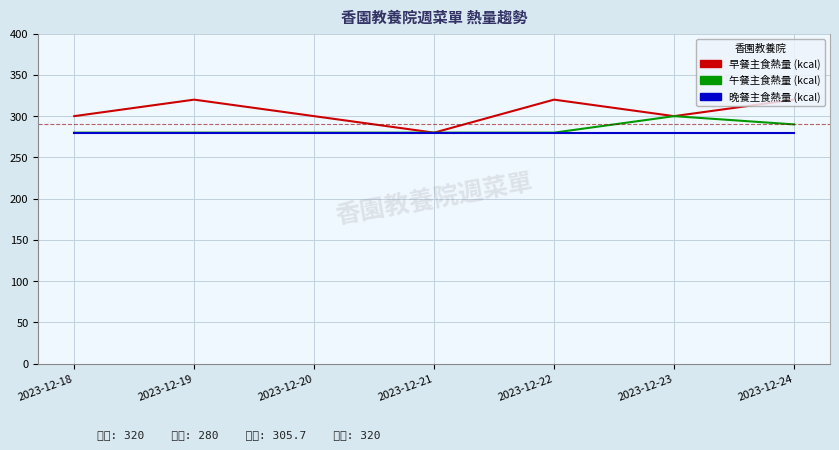

What is the greatest value displayed?

320